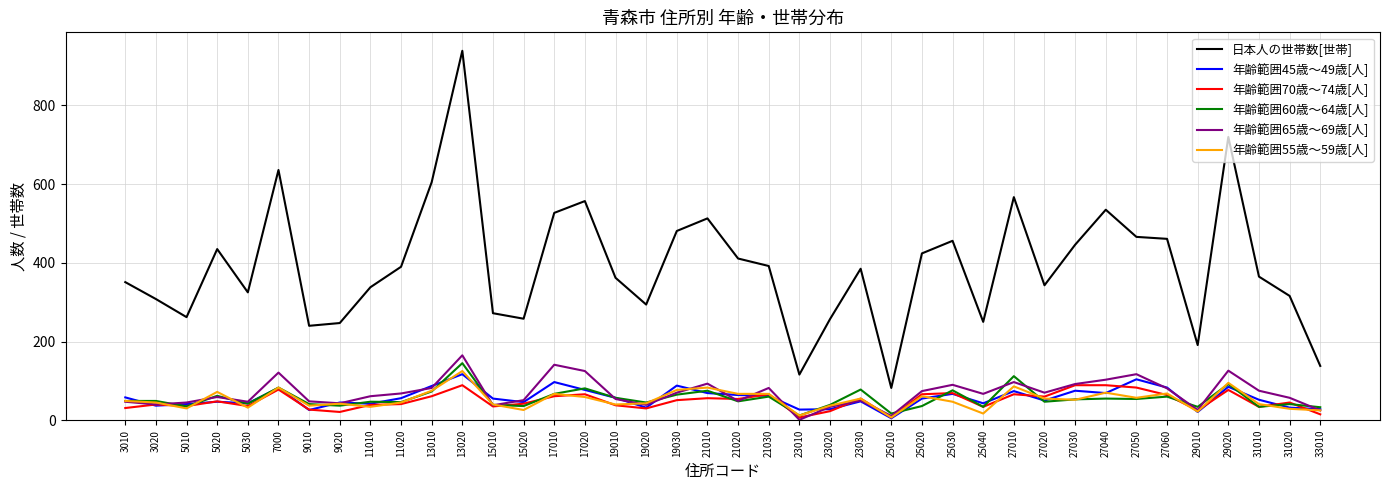

At which category is the sum across all series the highest?

13020